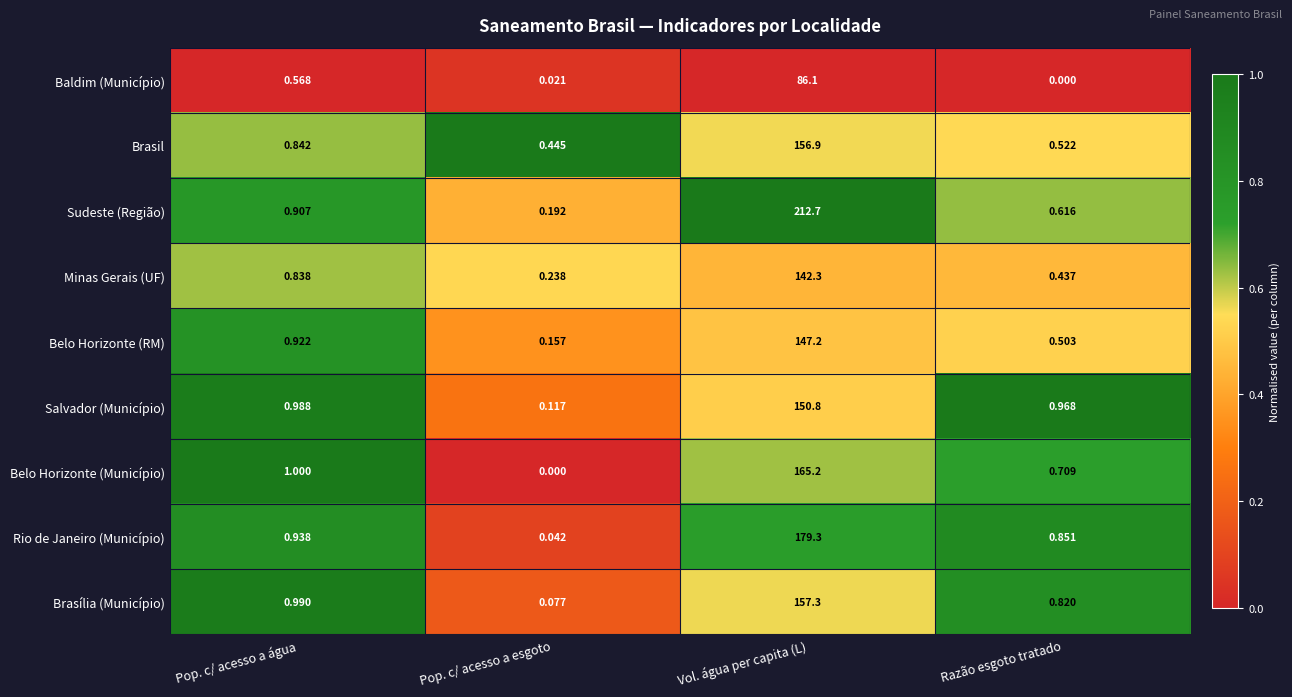

Where is Sudeste (Região) nearest to the value 106?

Pop. c/ acesso a água